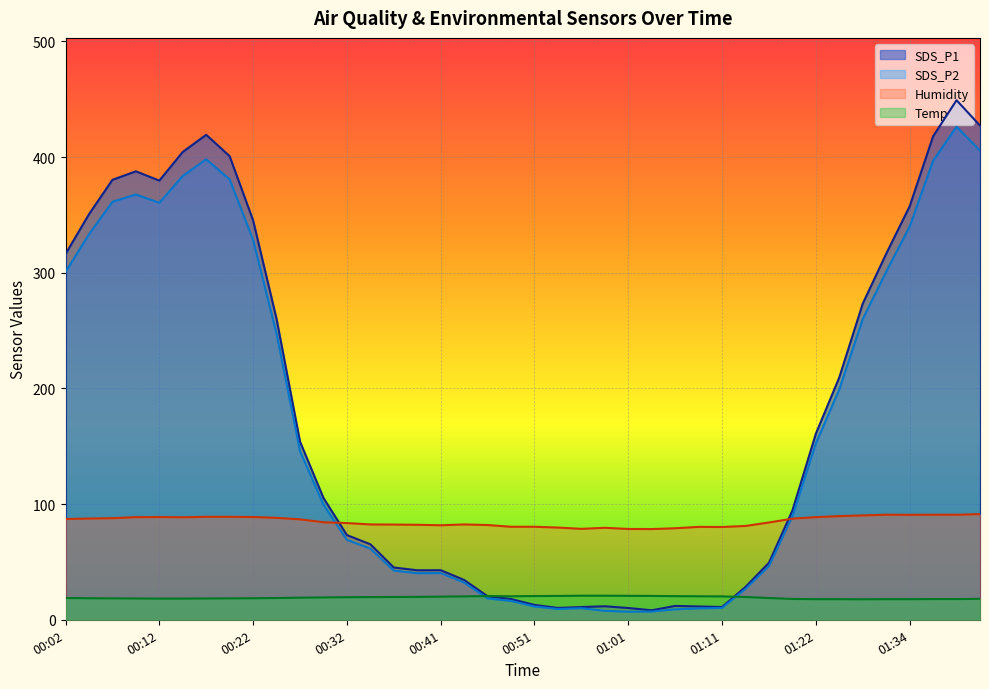

Which label corresponds to the largest value in the chart?

01:39